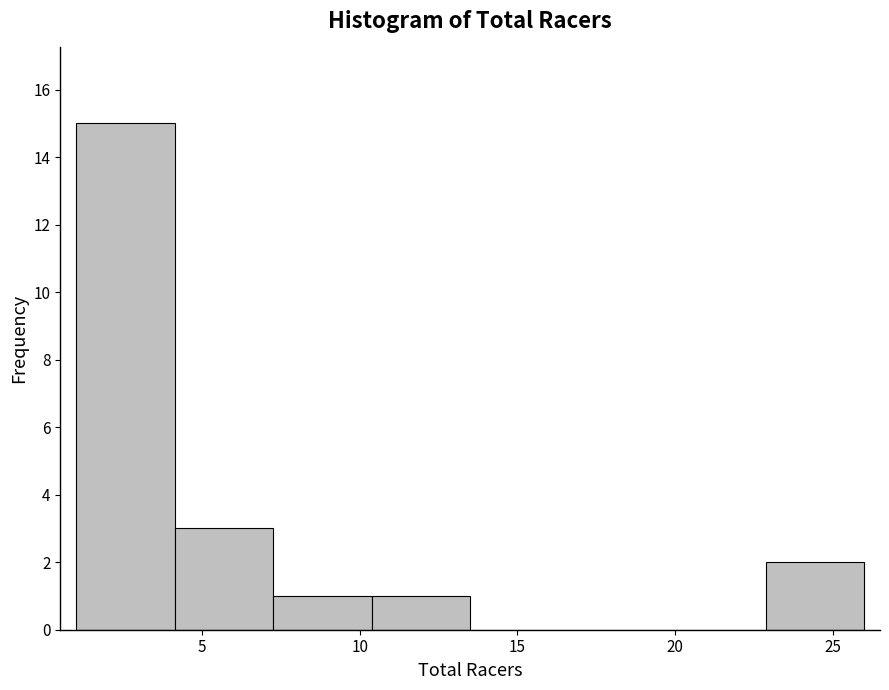

Over which range of the x-axis is the bar tallest?

1.0 to 4.0